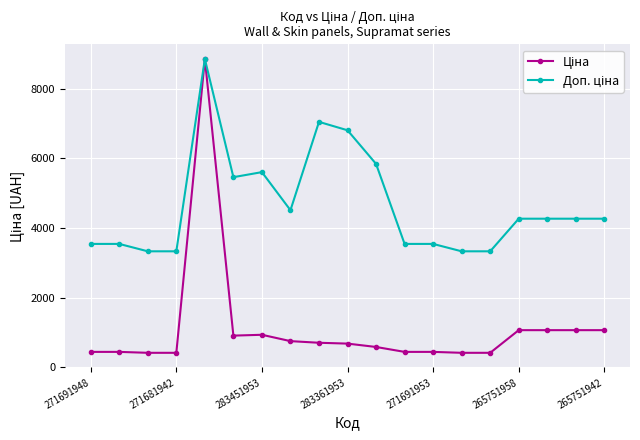

What is the smallest value displayed?

416.6